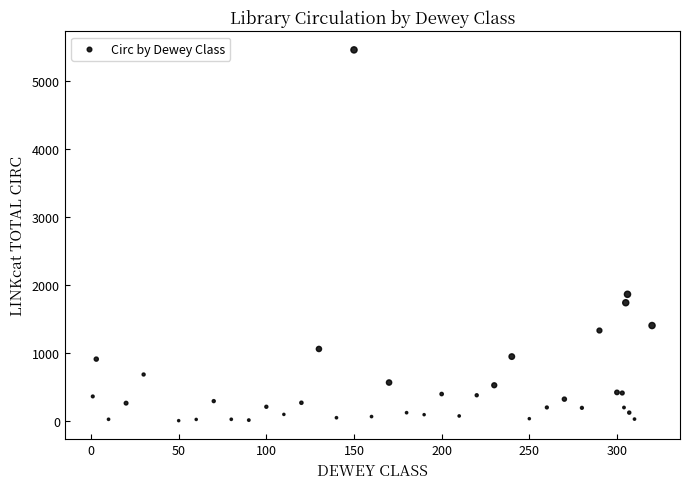

What Y value in the scatter plot is closest to 2730?

1863